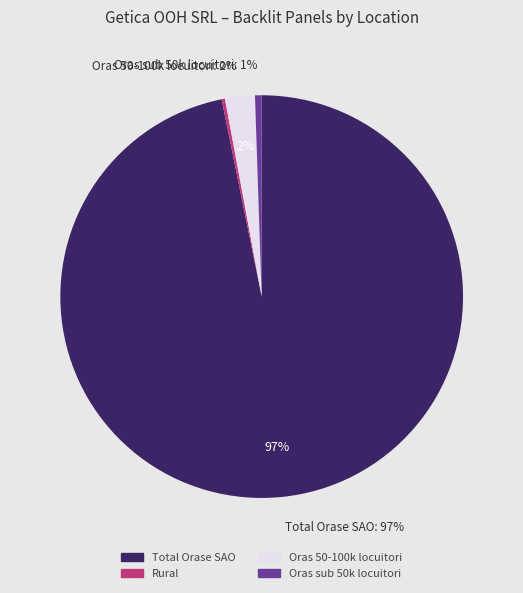

Approximately how many times larger is the value at Rural compared to Oras 50-100k locuitori?

0.1